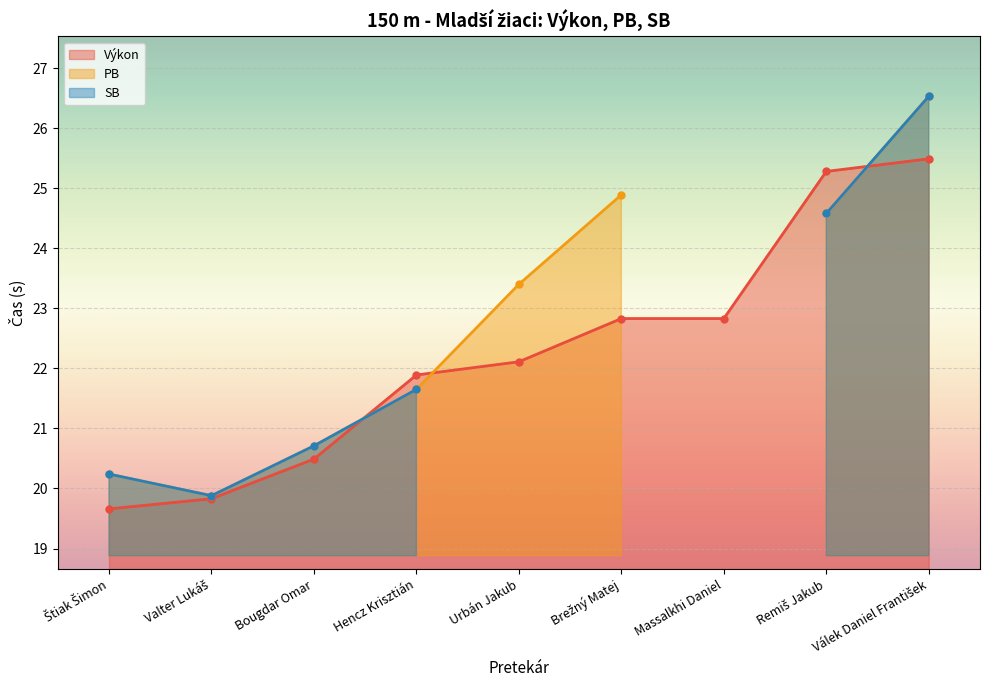

At which category is the sum across all series the highest?

Válek Daniel František